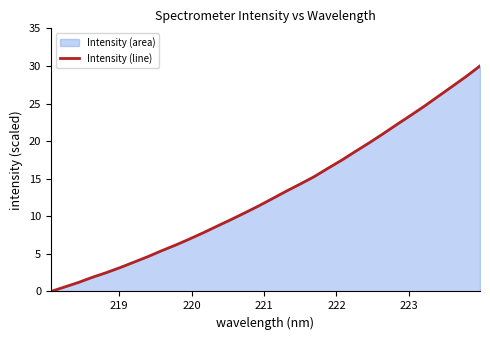

What is the difference between the maximum and minimum values?

30.0